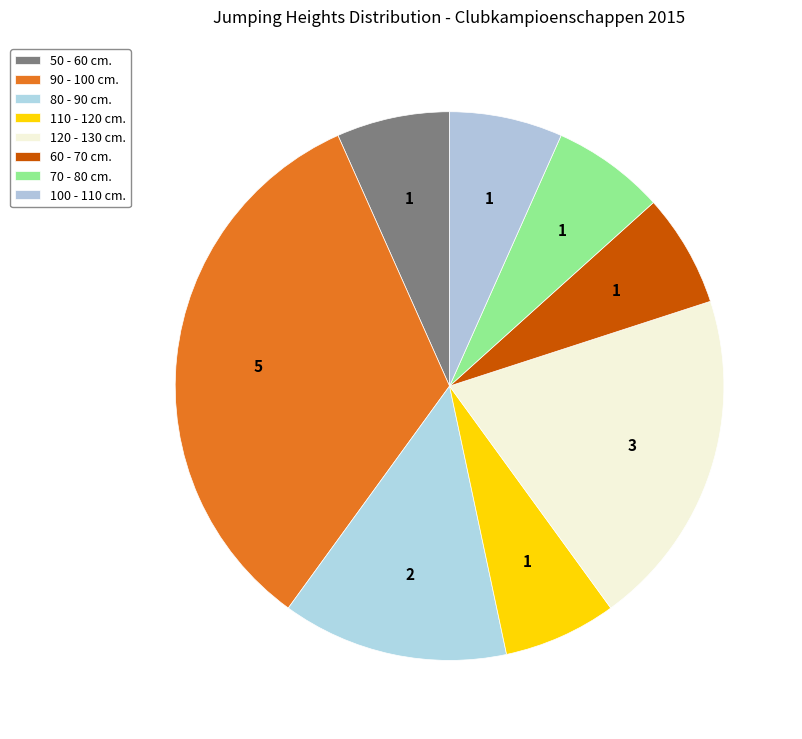

Which has a higher value, 50 - 60 cm. or 110 - 120 cm.?

50 - 60 cm.